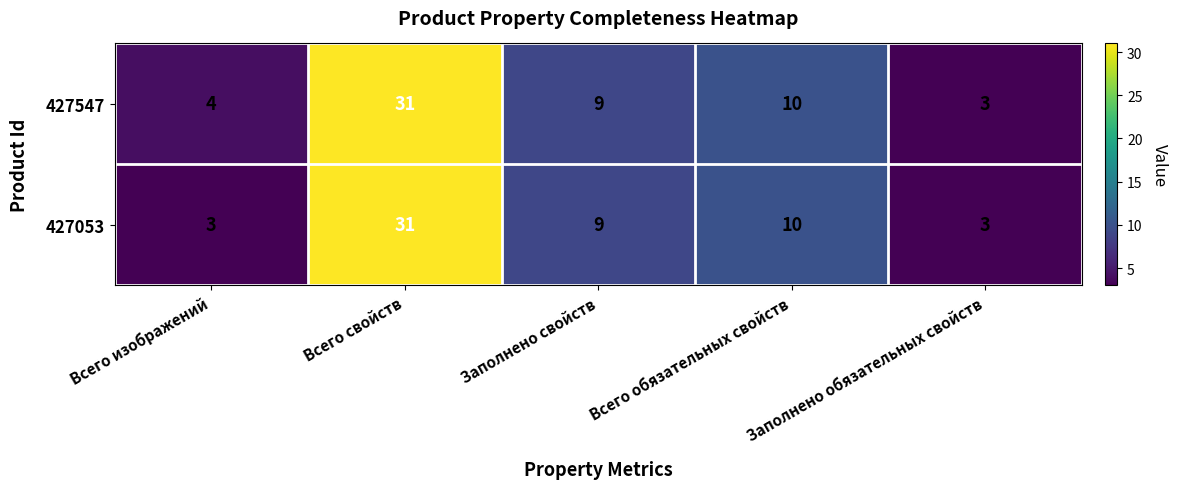

At which category is the sum across all series the highest?

Всего свойств